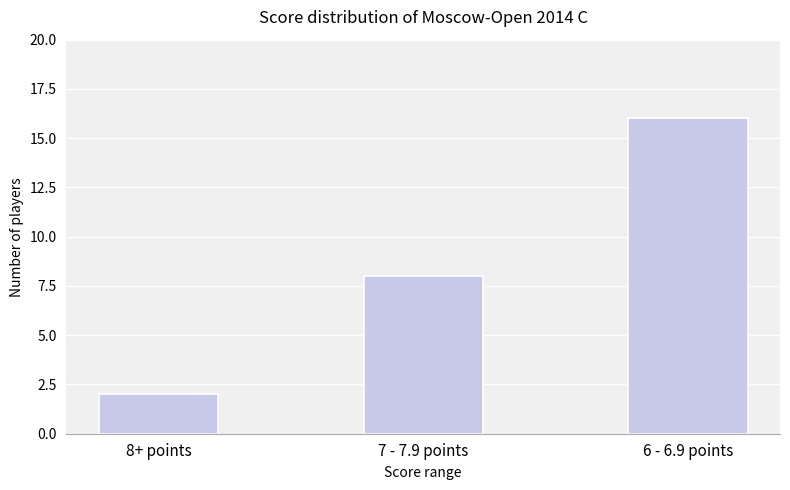

What is the label of the 2nd bar from the left?

7 - 7.9 points